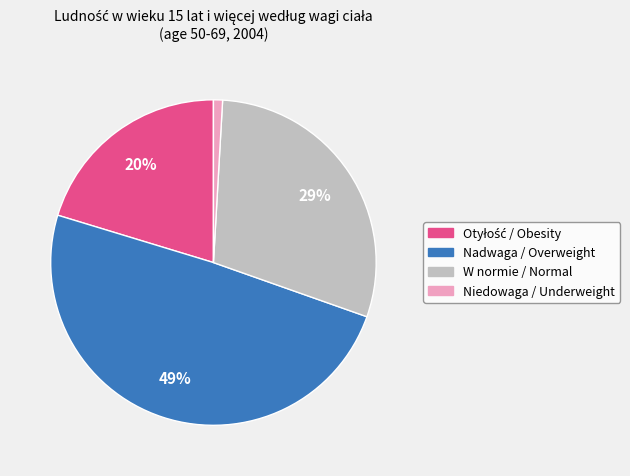

The Niedowaga / Underweight slice represents 11% of the pie. True or false?

False